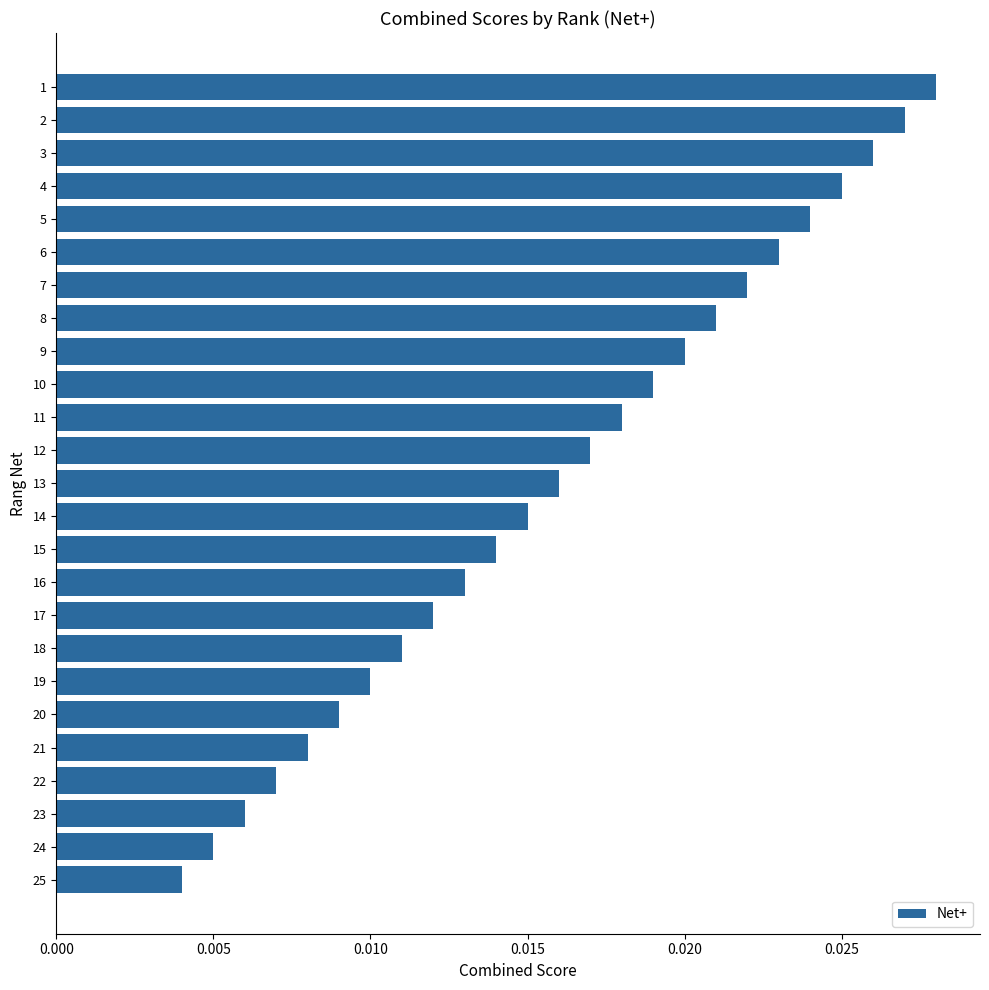

Rank the categories by value from lowest to highest.

25, 24, 23, 22, 21, 20, 19, 18, 17, 16, 15, 14, 13, 12, 11, 10, 9, 8, 7, 6, 5, 4, 3, 2, 1